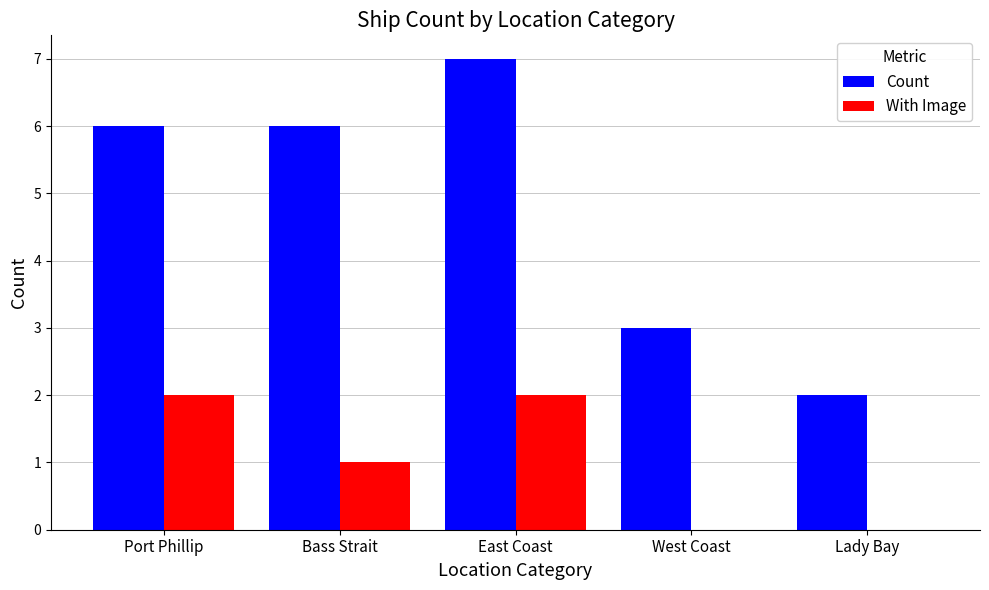

What are all the series names shown in the legend?

Count, With Image